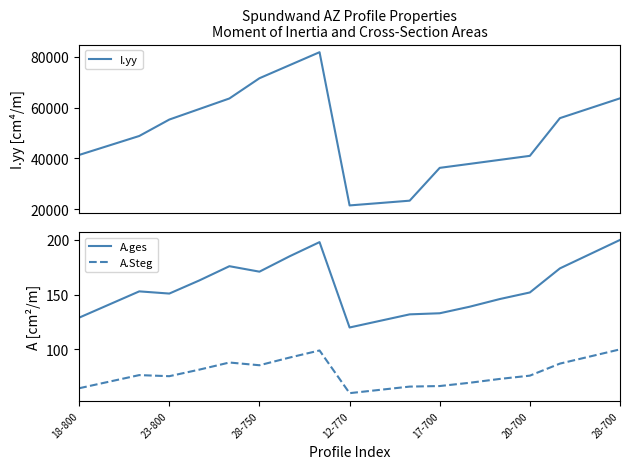

What is the maximum value for I.yy?

81800